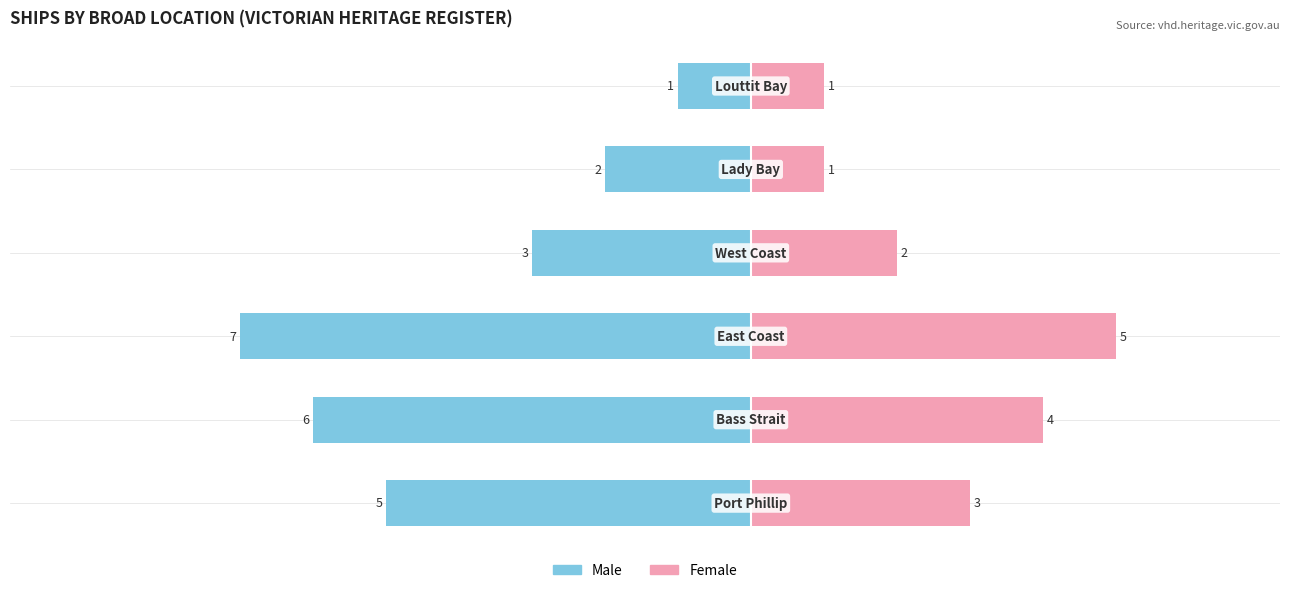

What is the difference between the highest and lowest values at West Coast?

1